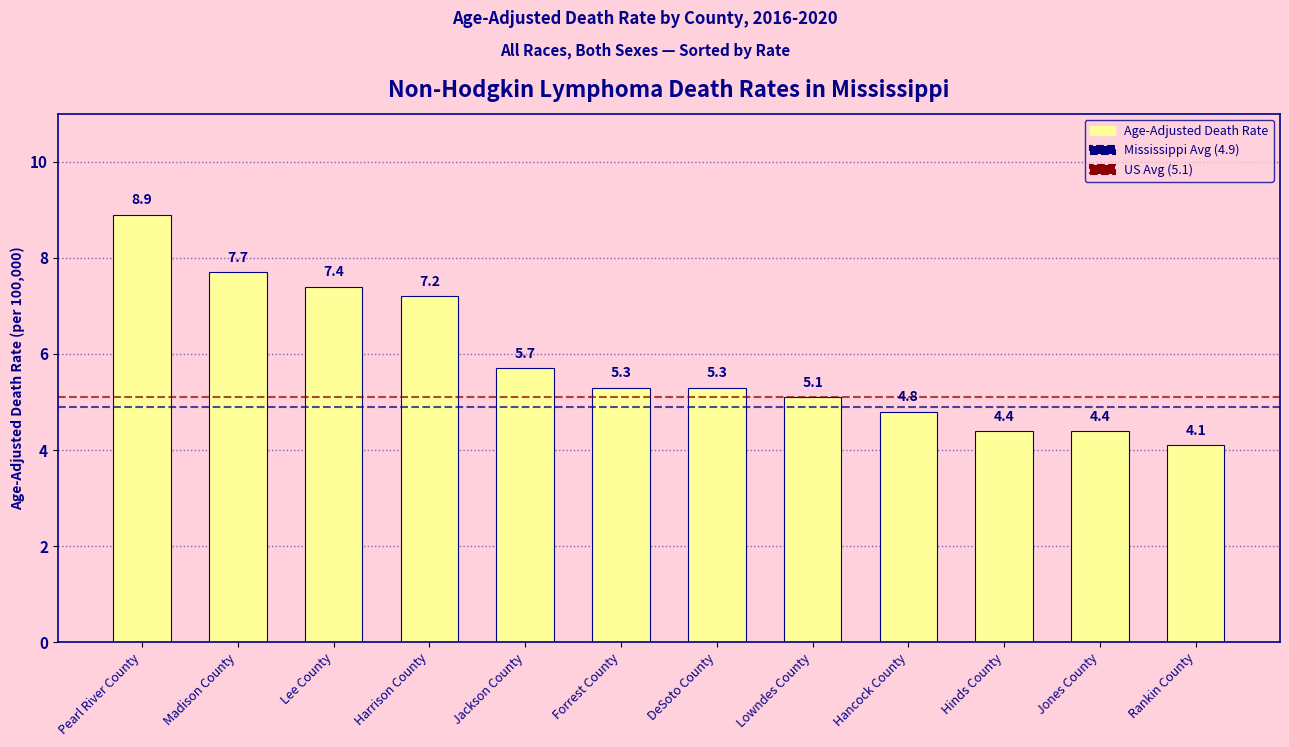

What is the label of the 9th bar from the right?

Harrison County